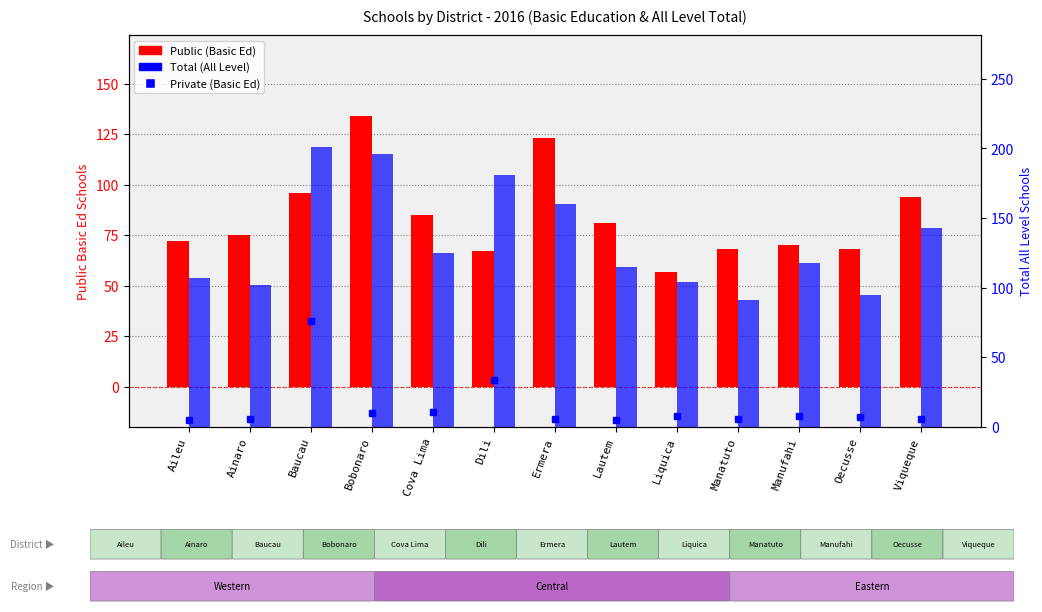

At how many categories does at least one series exceed 97?

11